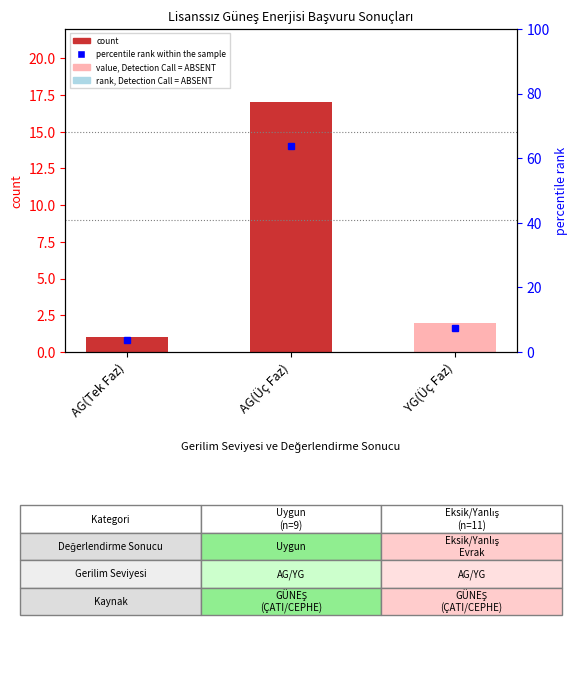

What is the sum of the values at AG(Üç Faz) and AG(Tek Faz)?

18